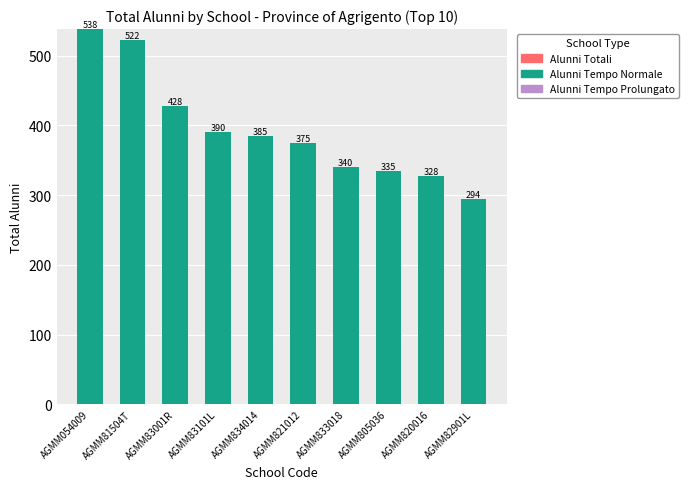

What is the greatest value displayed?

538